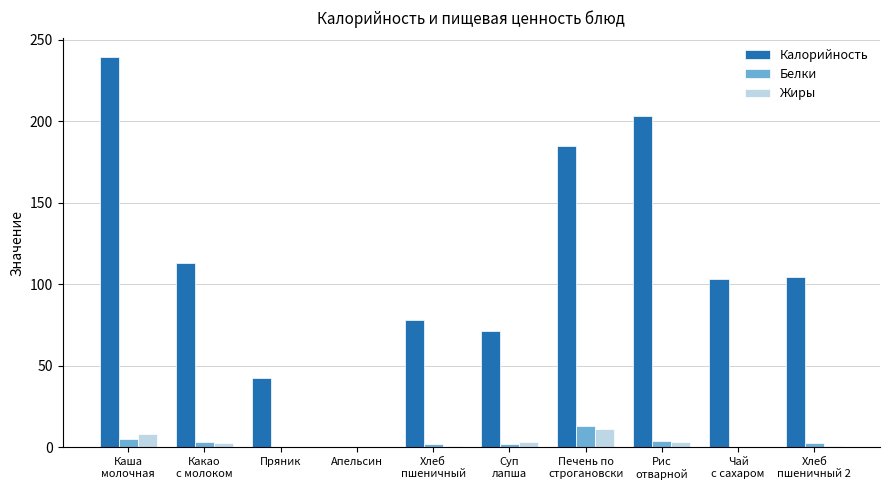

What is the sum of all Калорийность values?

1140.0